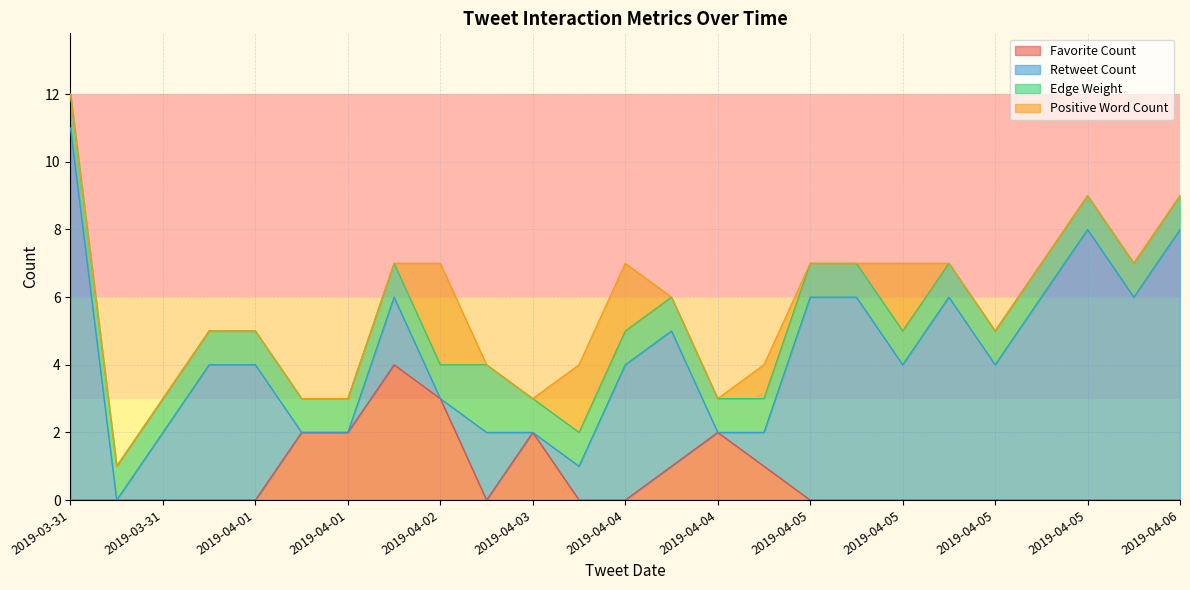

Which category has the lowest value in the Edge Weight series?

2019-03-31